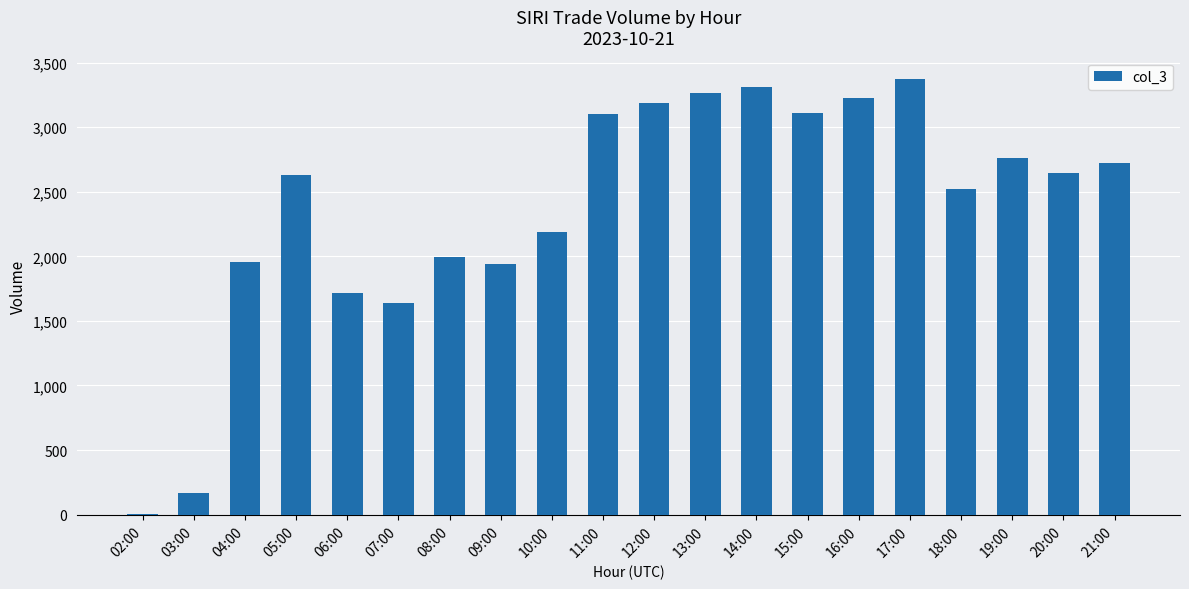

What is the approximate value at 18:00?

2525